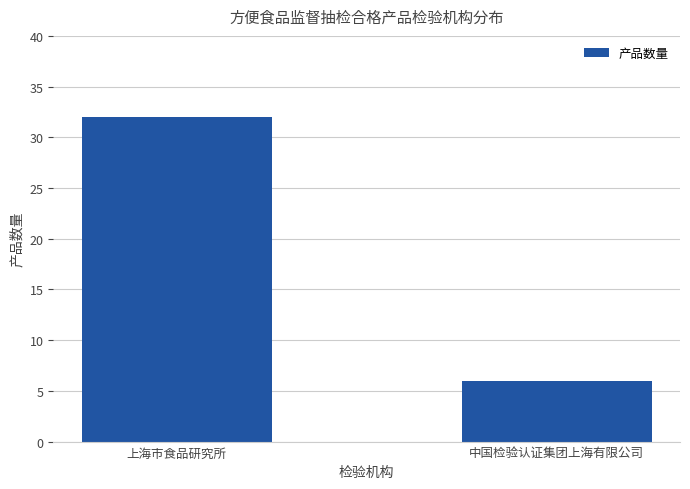

What position from the left is 中国检验认证集团上海有限公司?

2